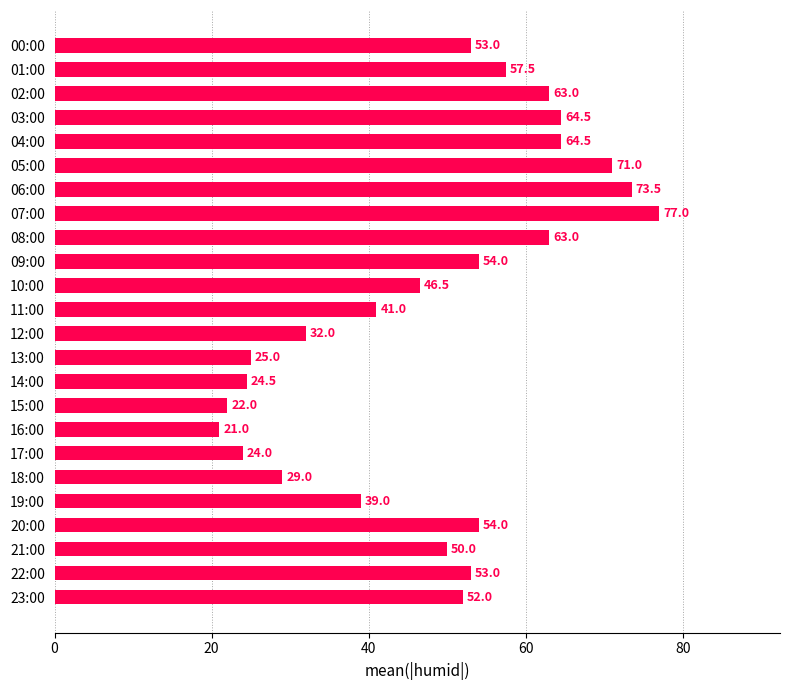

The chart shows a value of 54.0 at 09:00. True or false?

True